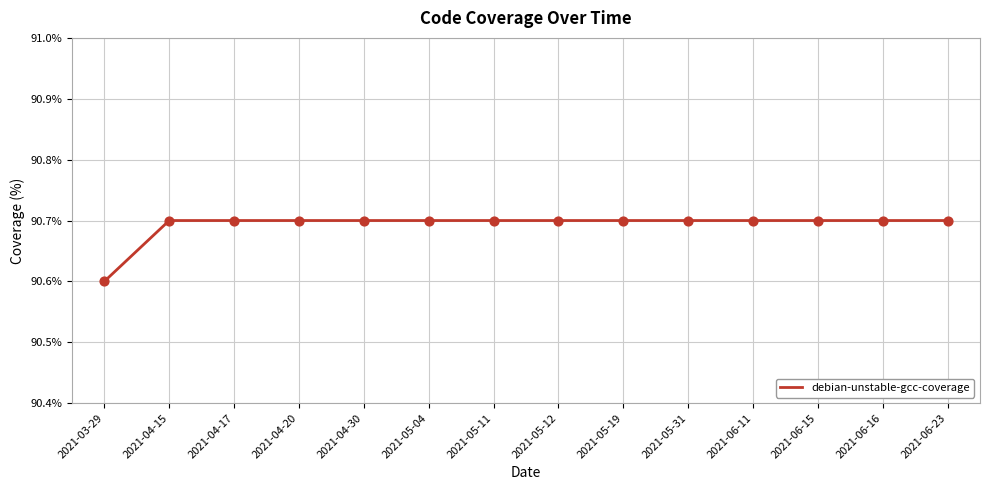

Approximately how many times larger is the value at 2021-04-15 compared to 2021-04-30?

1.0